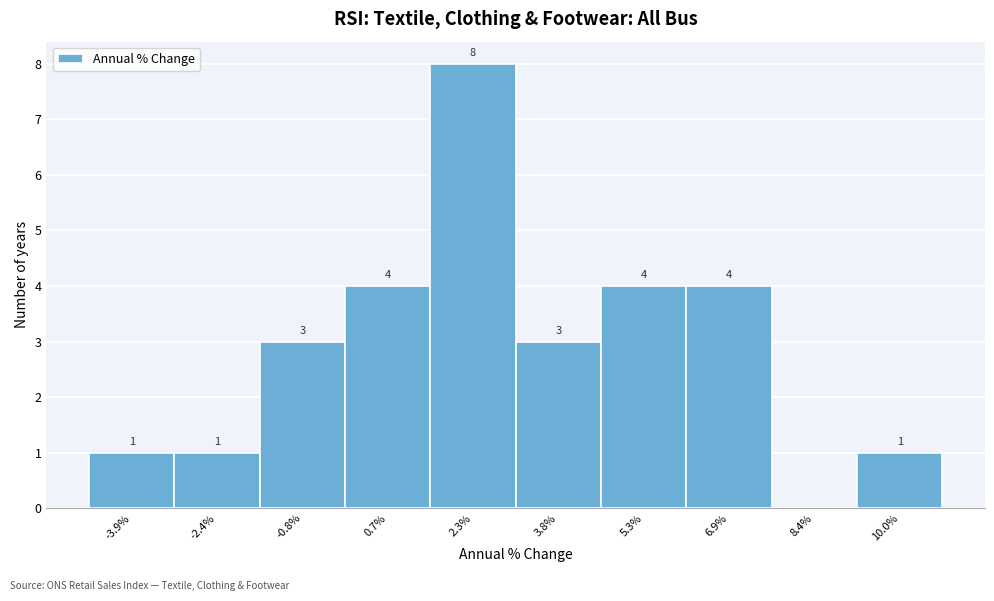

Reading left to right, what are all the values shown in this chart?

-3.9%=1	-2.4%=1	-0.8%=3	0.7%=4	2.3%=8	3.8%=3	5.3%=4	6.9%=4	8.4%=0	10.0%=1